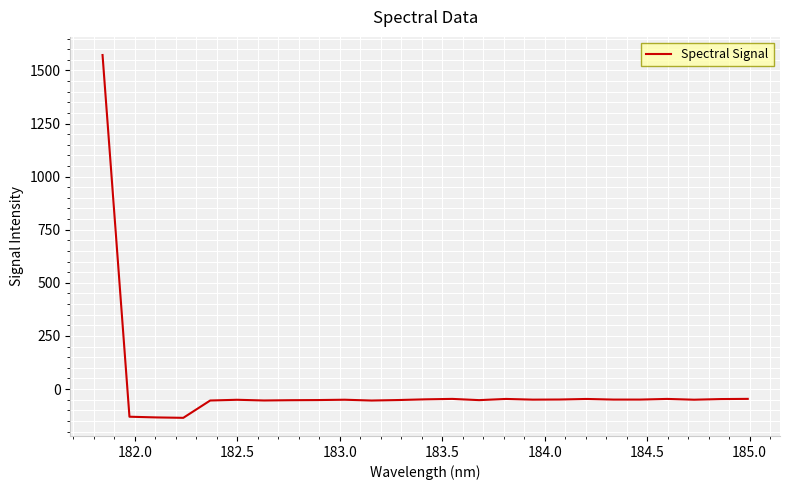

What is the greatest value displayed?

1572.3